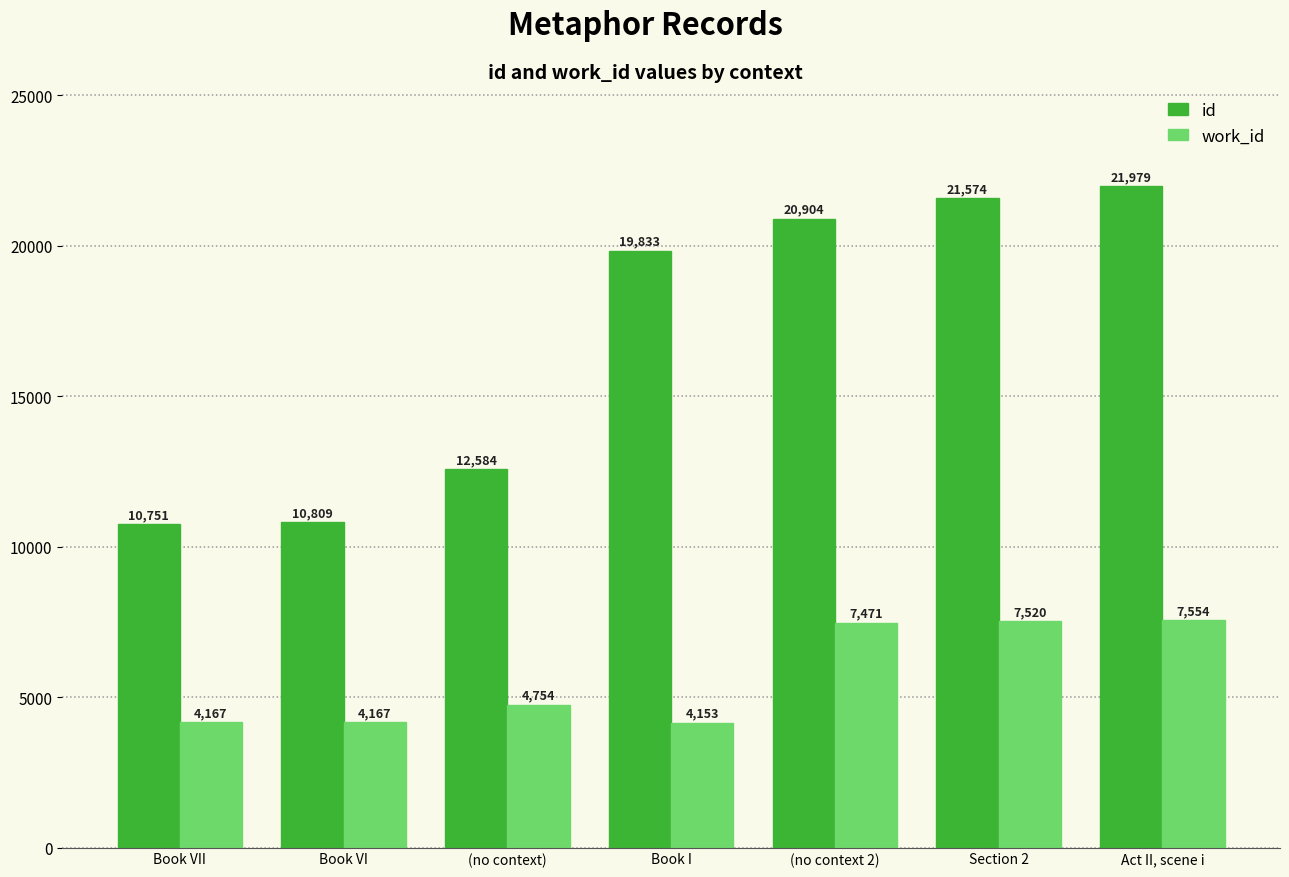

What is the sum of the id values at (no context) and Book VII?

23335